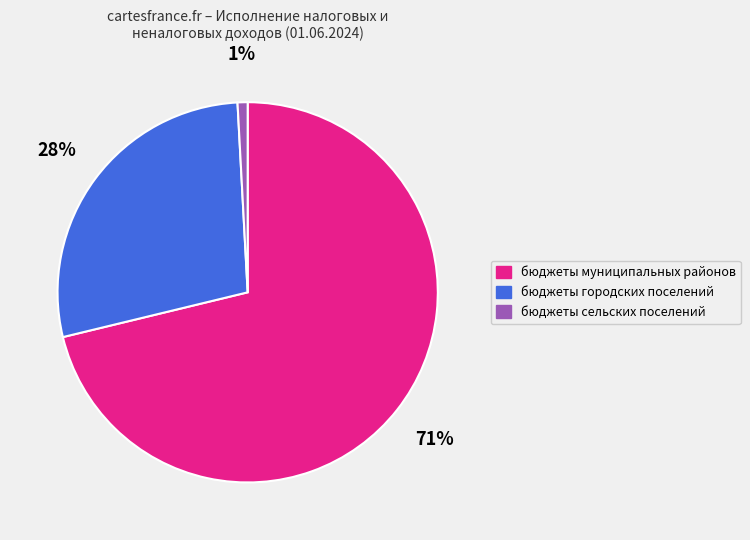

Is it true that бюджеты сельских поселений is 6% of the pie?

False